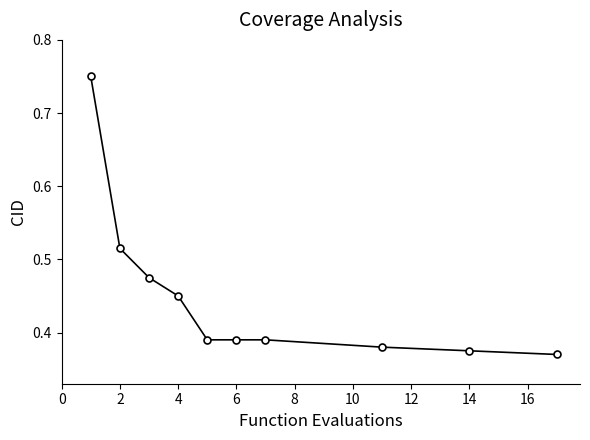

Count the values in the range 0 to 1.

10